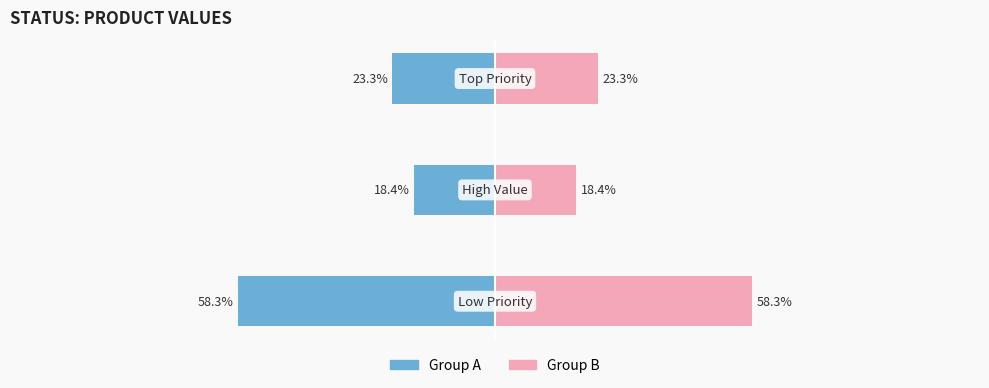

At how many categories does at least one series exceed 4?

3